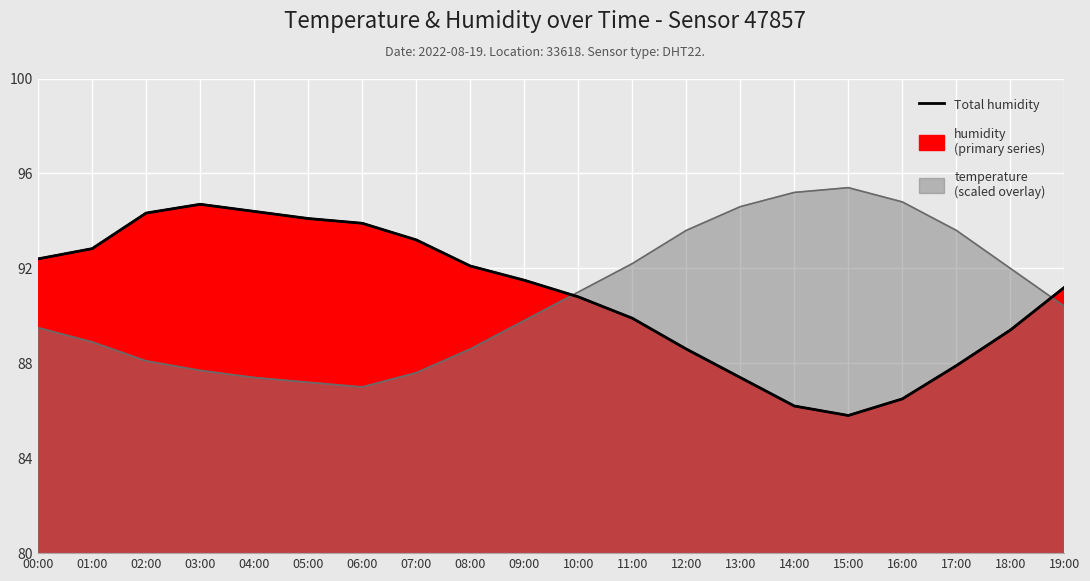

True or false: the data shows 38.6 at 02:00.

False